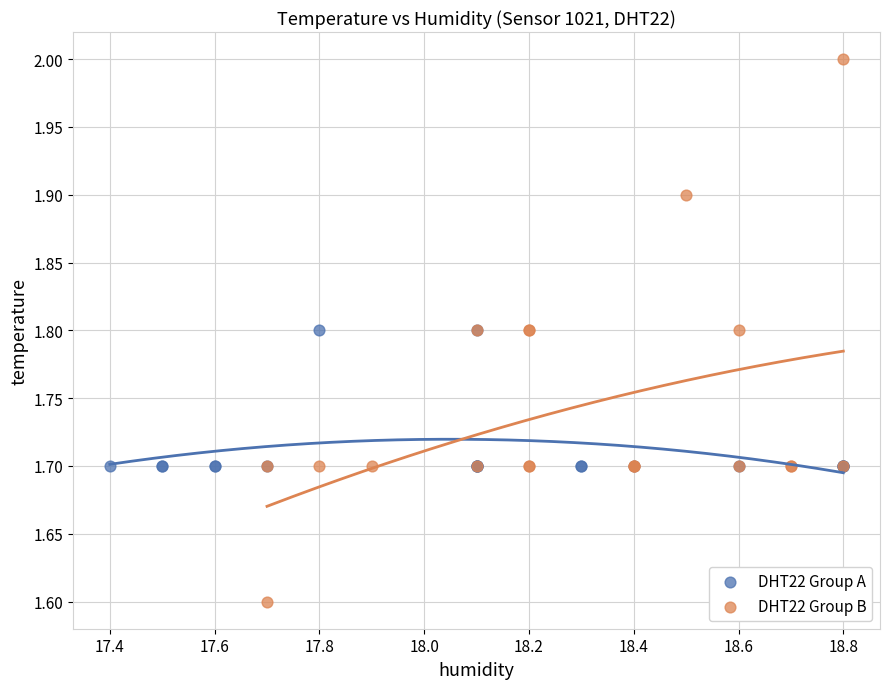

What are all the series names shown in the legend?

DHT22 Group A, DHT22 Group B